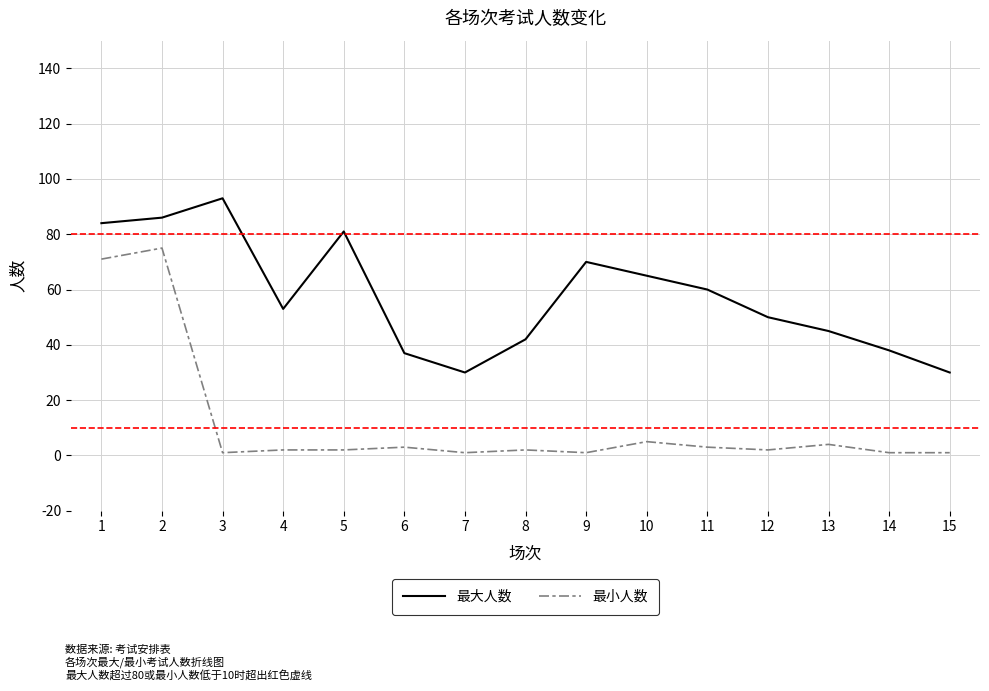

What is the approximate value of 最大人数 at 6, to the nearest 5?

35